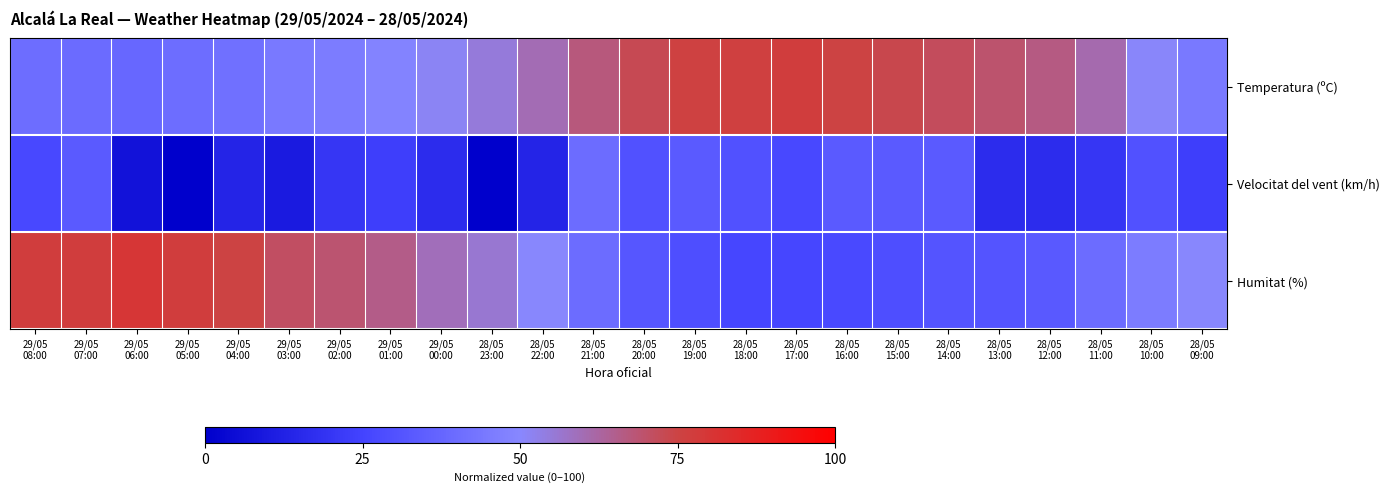

Which series has the largest total across all categories?

Temperatura (ºC)